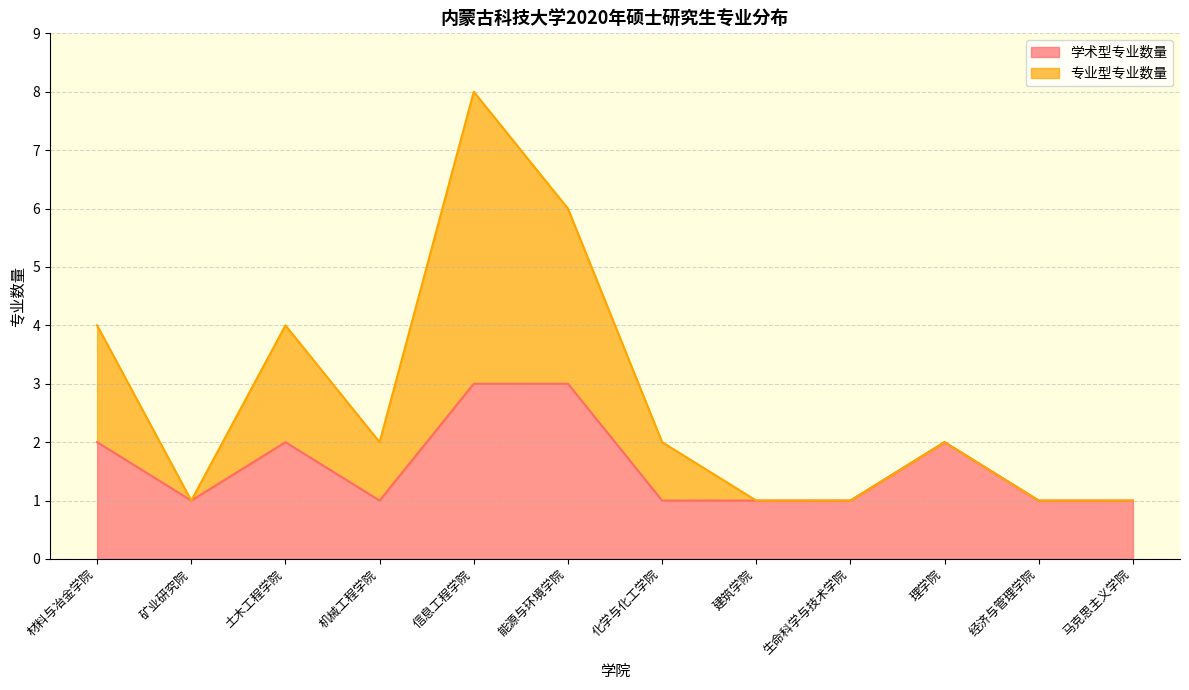

Which series changed the most between 化学与化工学院 and 理学院?

学术型专业数量